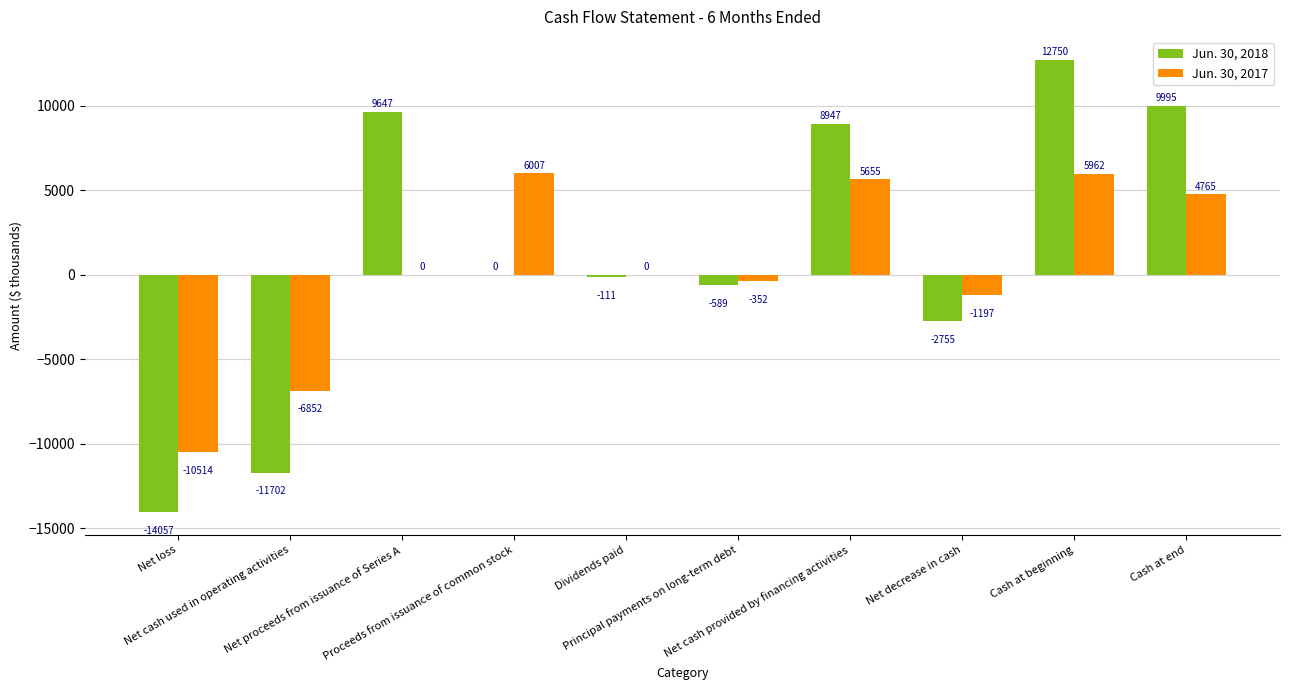

Which series has the largest total across all categories?

Jun. 30, 2018